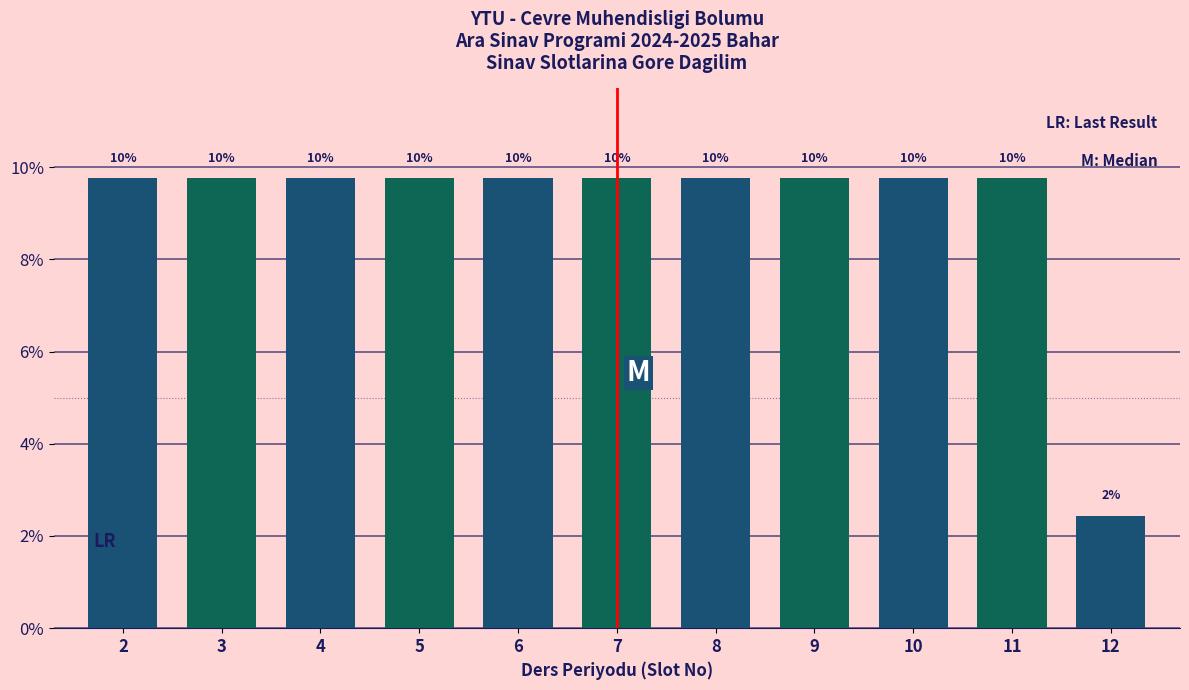

How many bars are there in total?

11